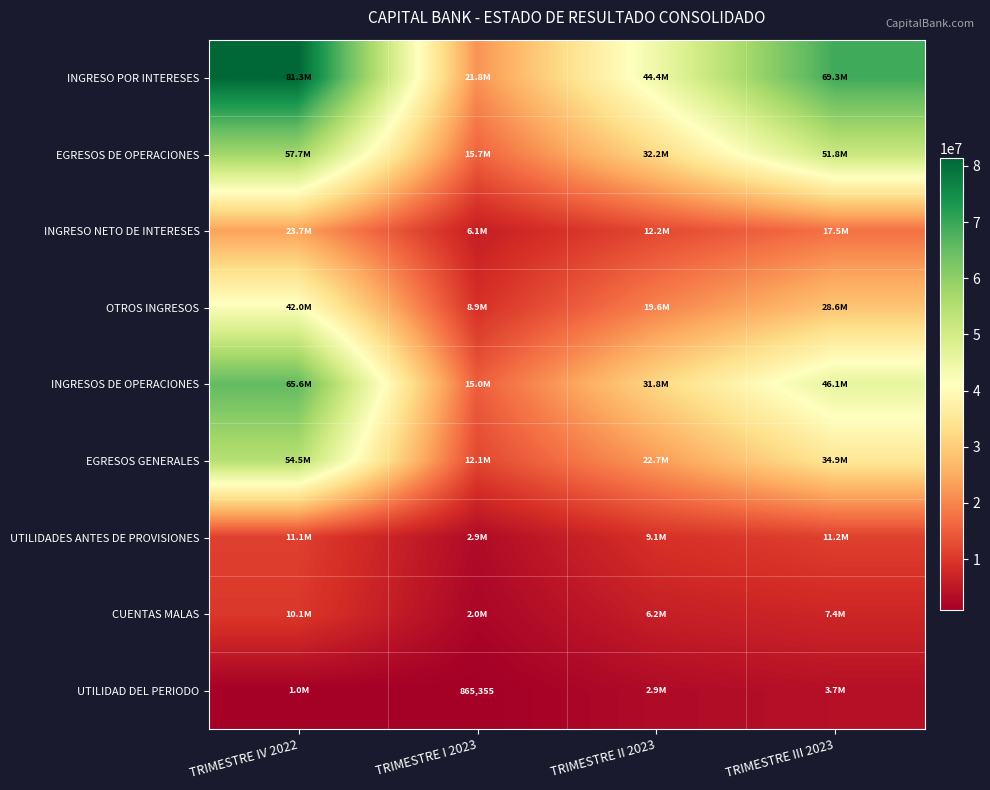

Between TRIMESTRE I 2023 and TRIMESTRE III 2023, which series saw the biggest shift?

INGRESO POR INTERESES